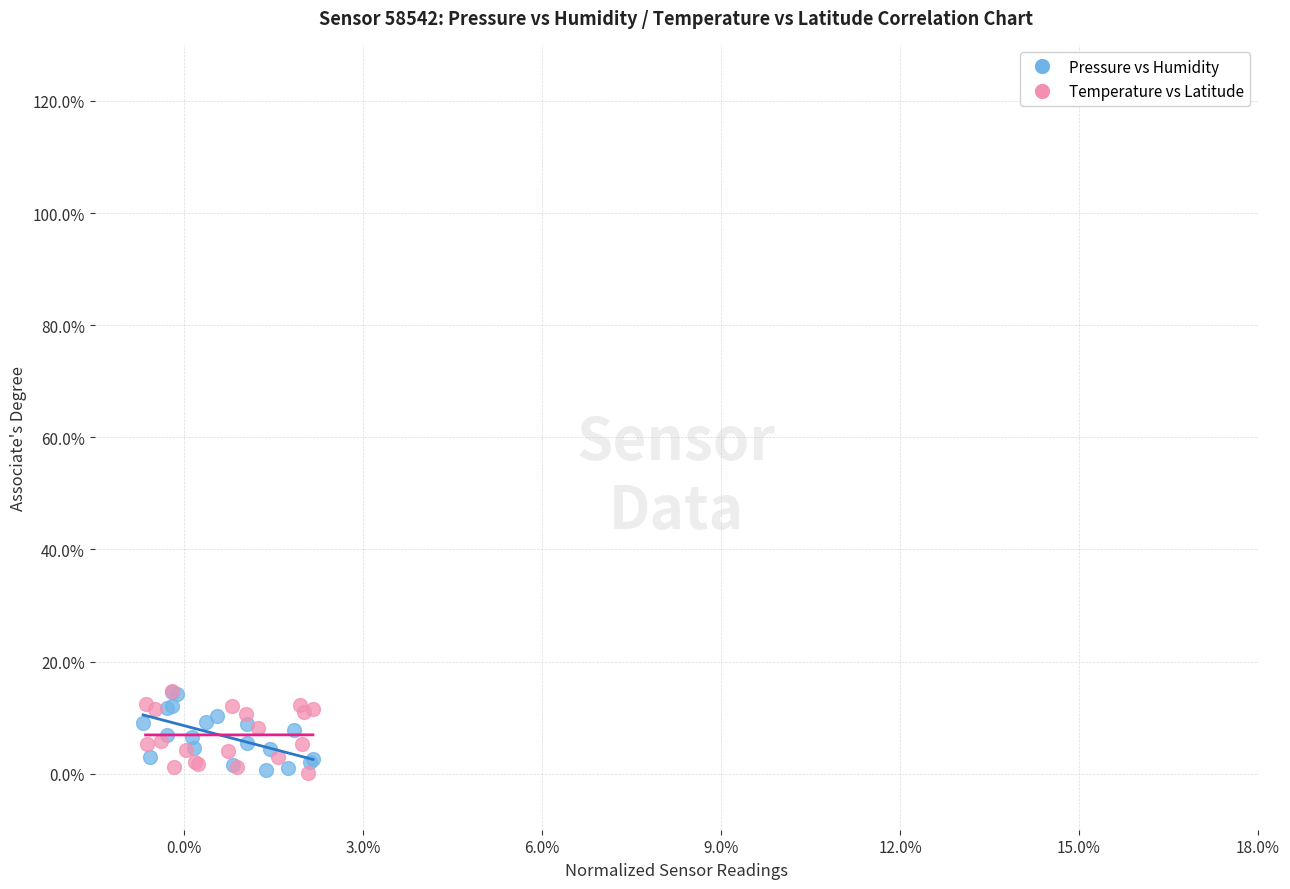

What are all the series names shown in the legend?

Pressure vs Humidity, Temperature vs Latitude